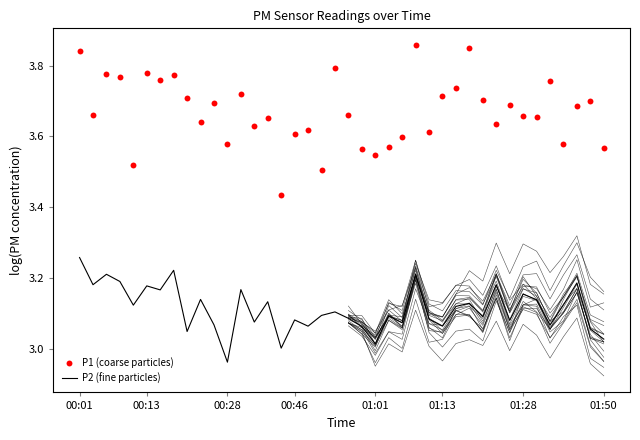

At which category is the sum across all series the highest?

00:01